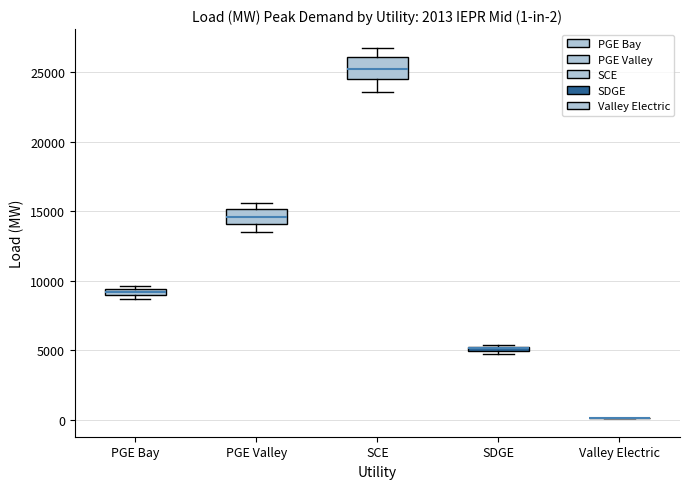

Comparing the boxes themselves (not the whiskers), which one is the tallest?

SCE